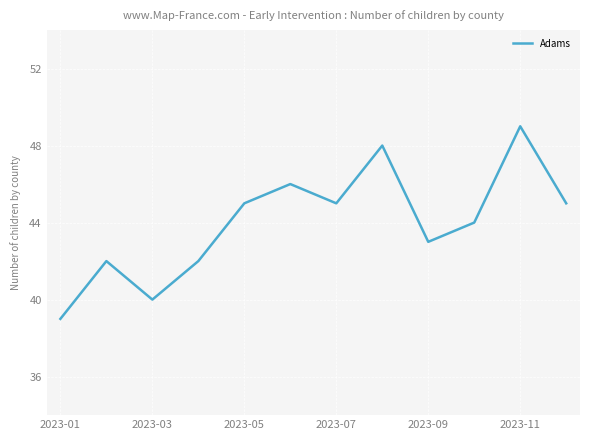

What is the difference between the maximum and minimum values?

10